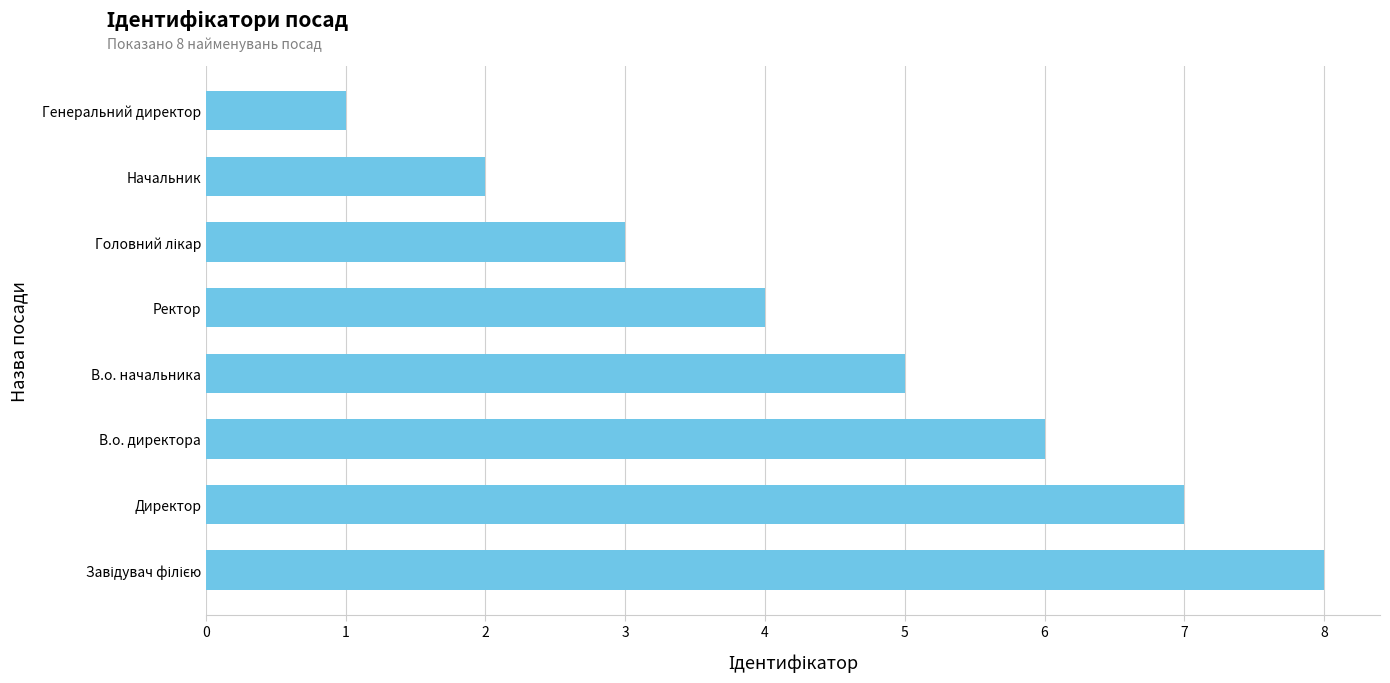

What is the smallest value displayed?

1